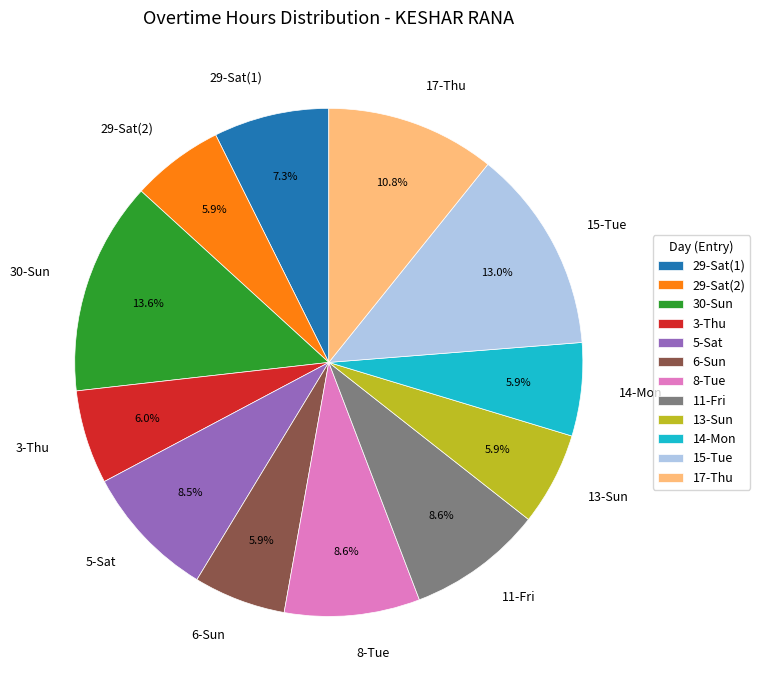

Does 11-Fri represent more than half of the total?

No